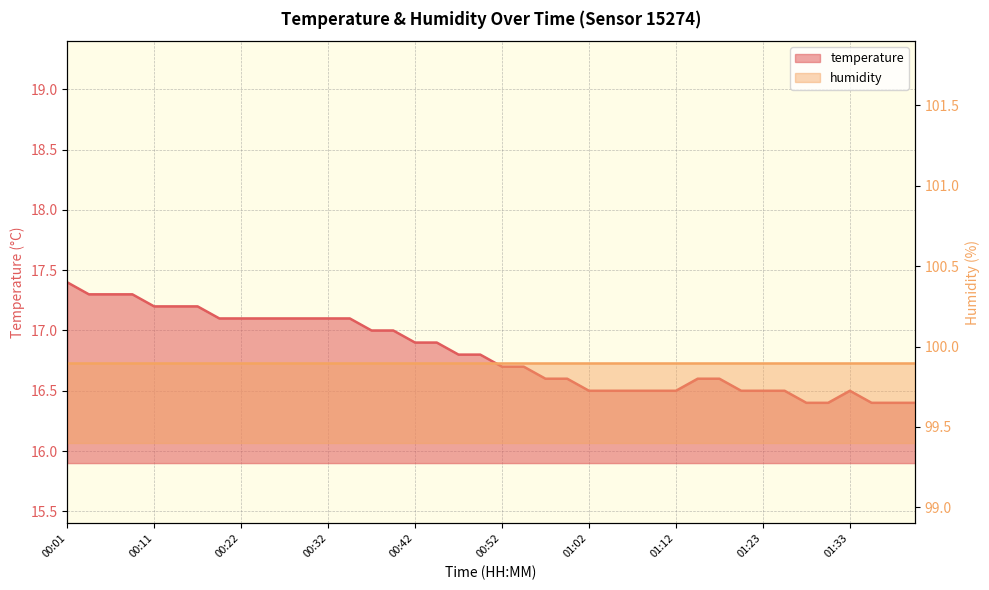

What is the difference between the second highest and second lowest values?

0.9